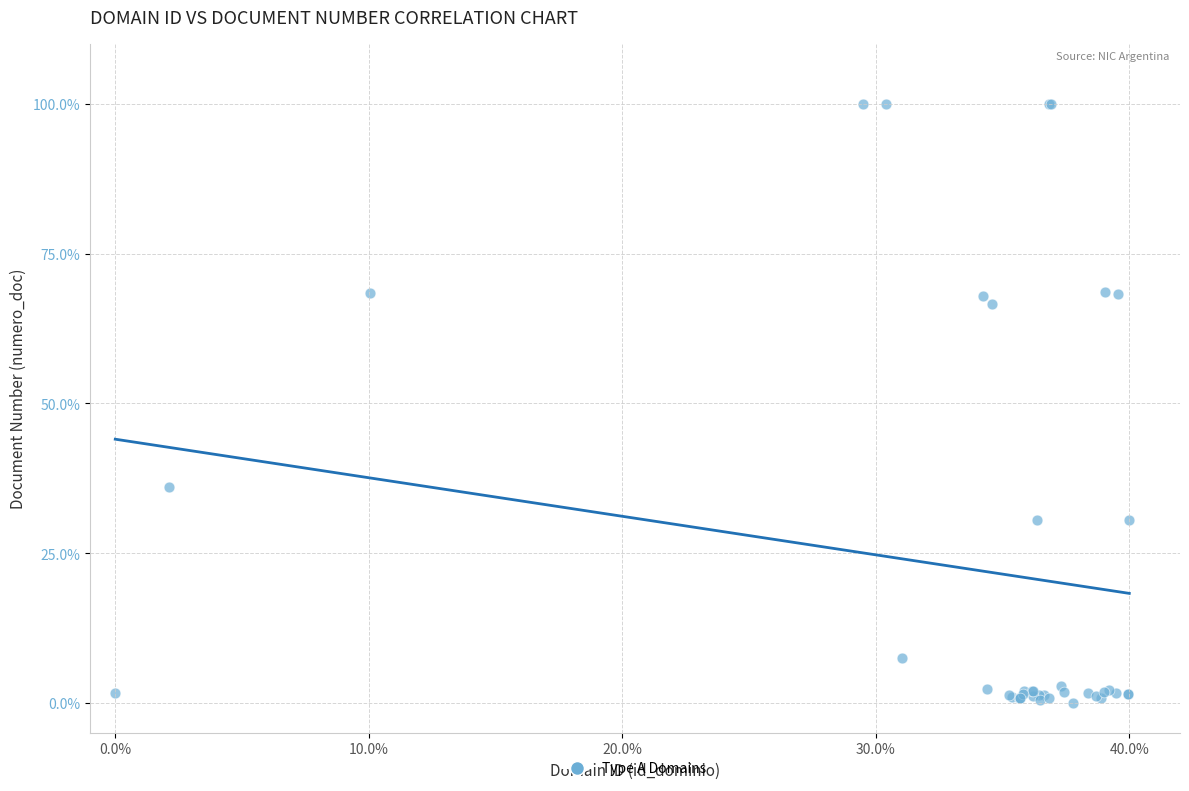

What Y value in the scatter plot is closest to 50?

36.0